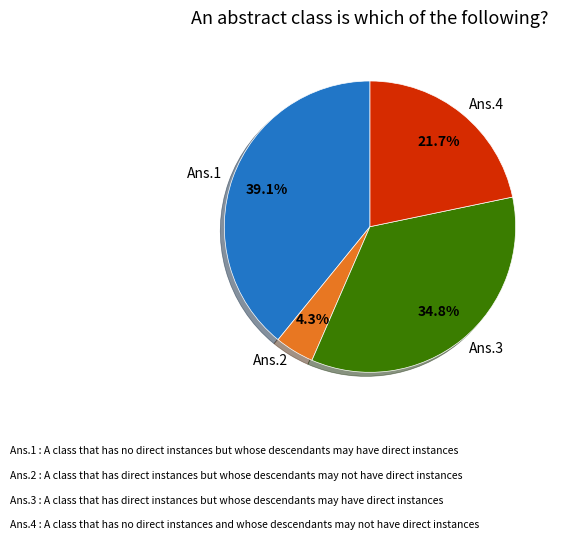

What percentage is NOT represented by Ans.4?

78.3%